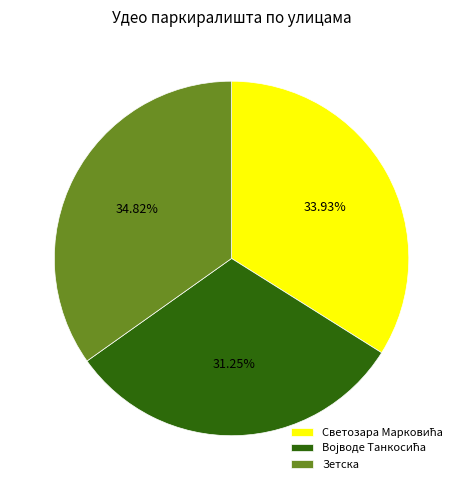

Which slice is the largest?

Зетска